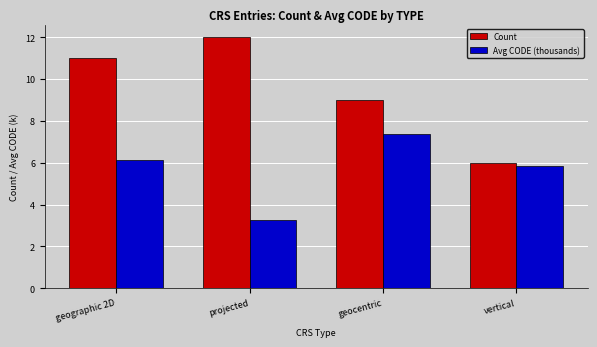

At which category is the sum across all series the highest?

geographic 2D